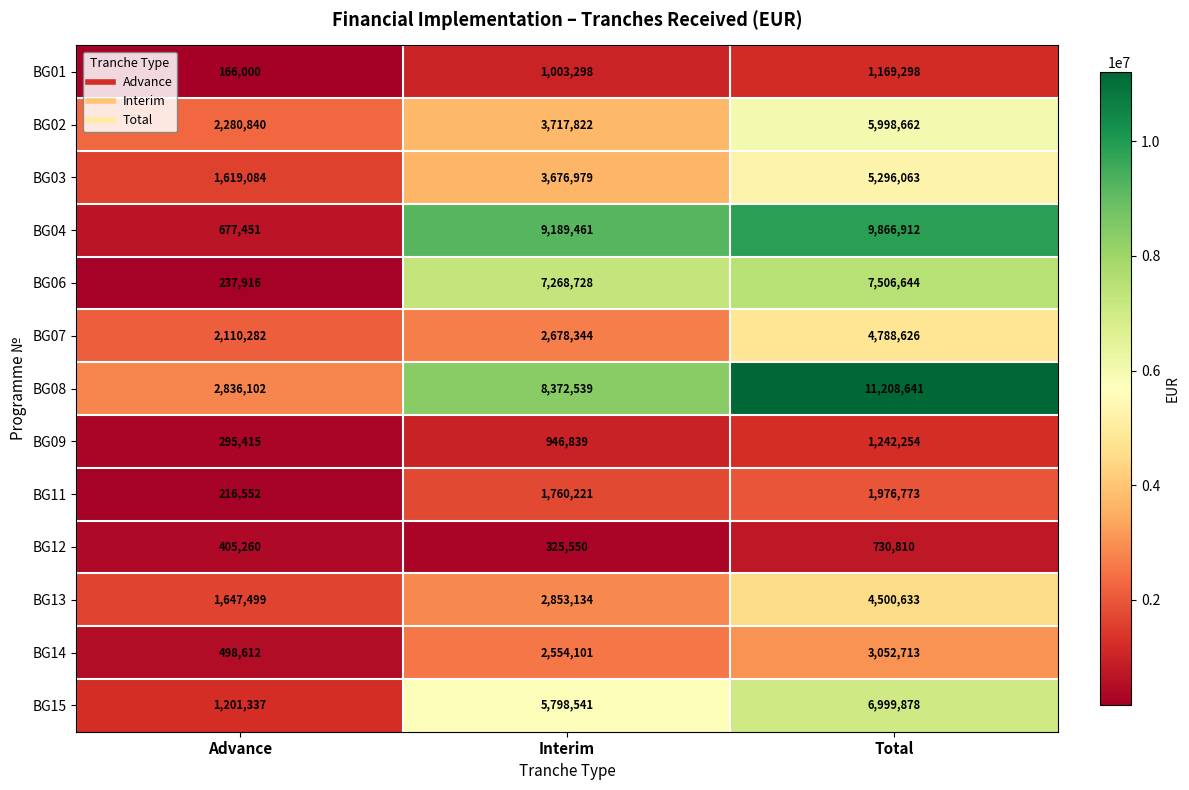

What is the difference between the maximum and minimum values in the BG06 series?

7268728